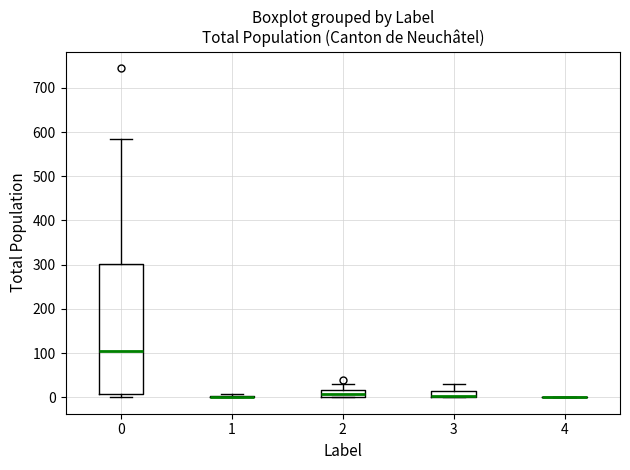

Which box is the tallest, from its lower edge to its upper edge?

0